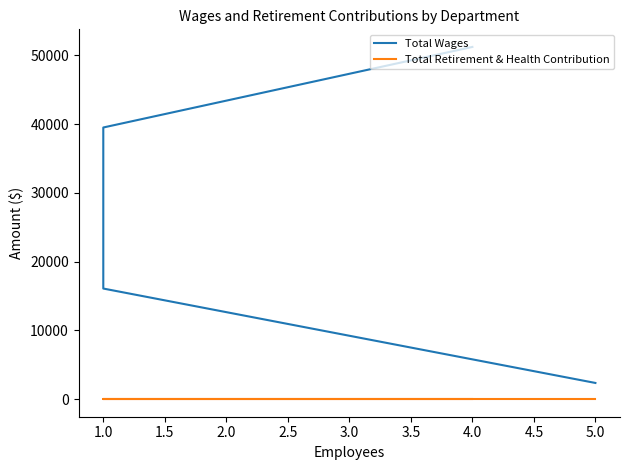

At how many categories does at least one series exceed 7551?

3